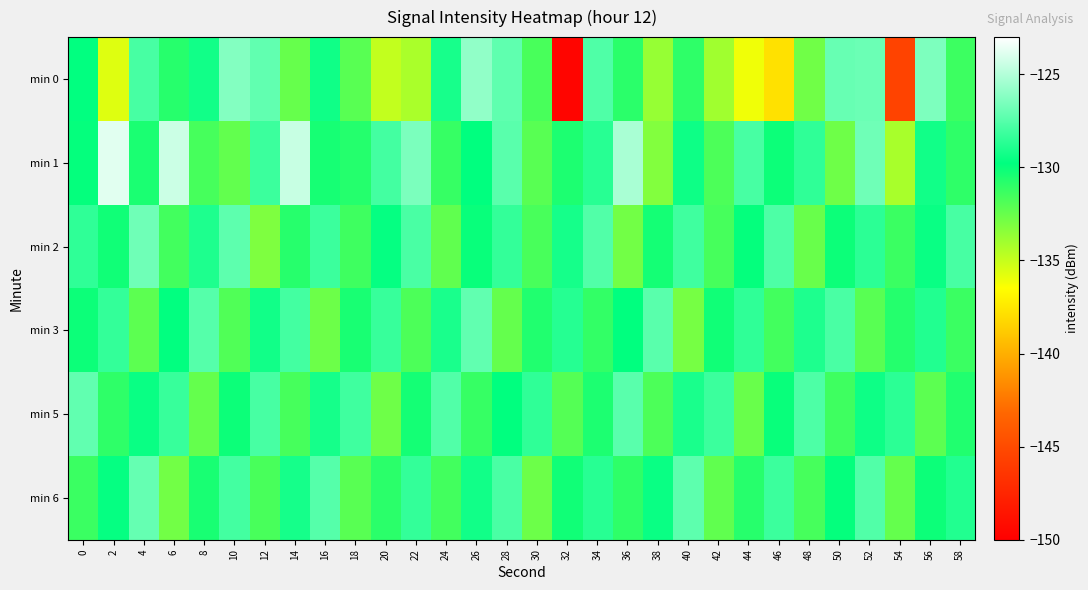

Which series has the largest total across all categories?

min 1